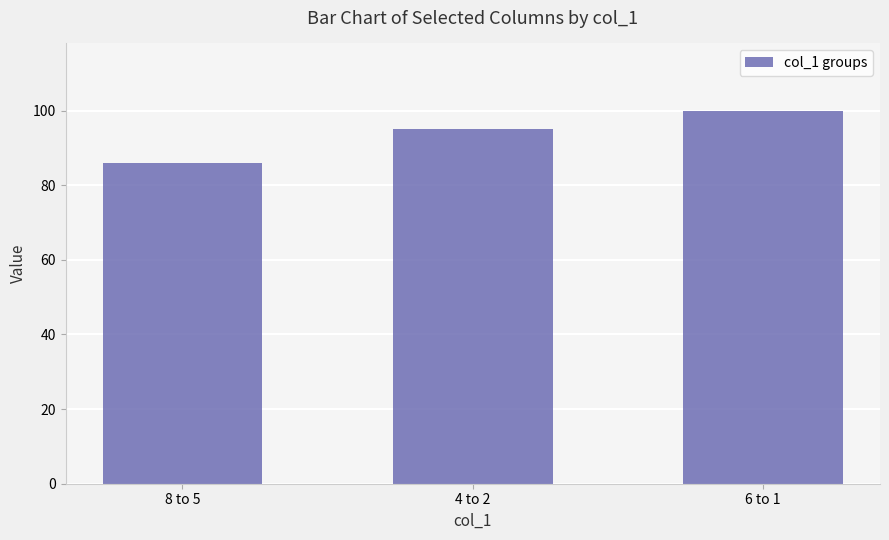

What position from the right is 8 to 5?

3